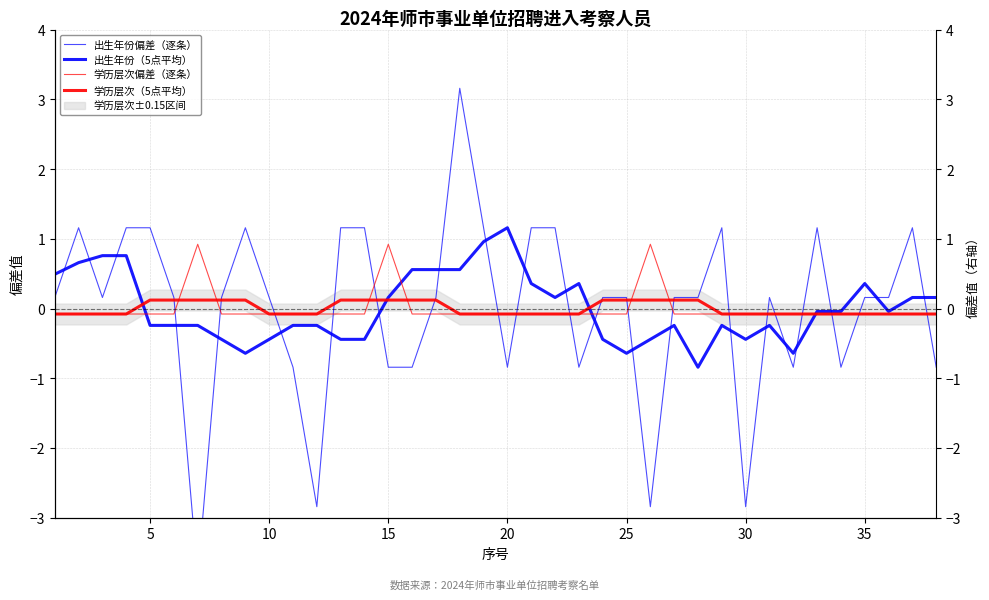

True or false: 学历层次（5点平均） has more than 1 interior local peaks.

False